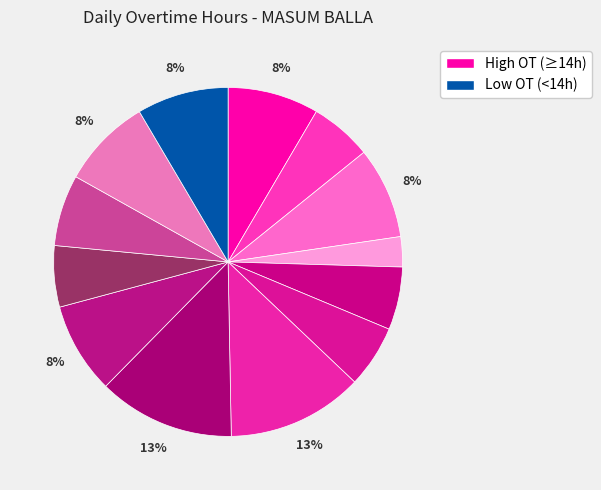

Which category has the biggest portion of the pie?

Day 16